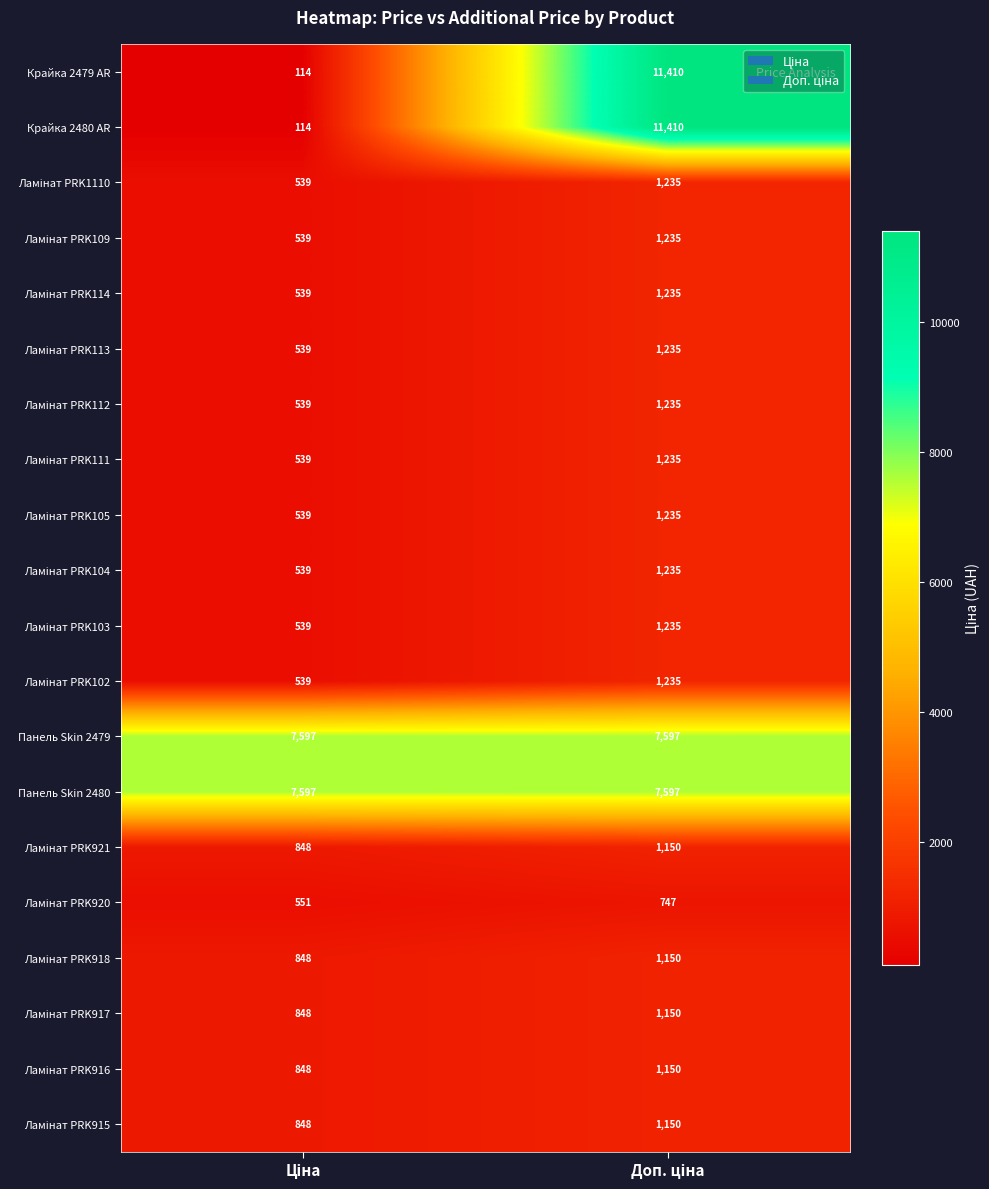

What is the minimum value for Панель Skin 2480?

7597